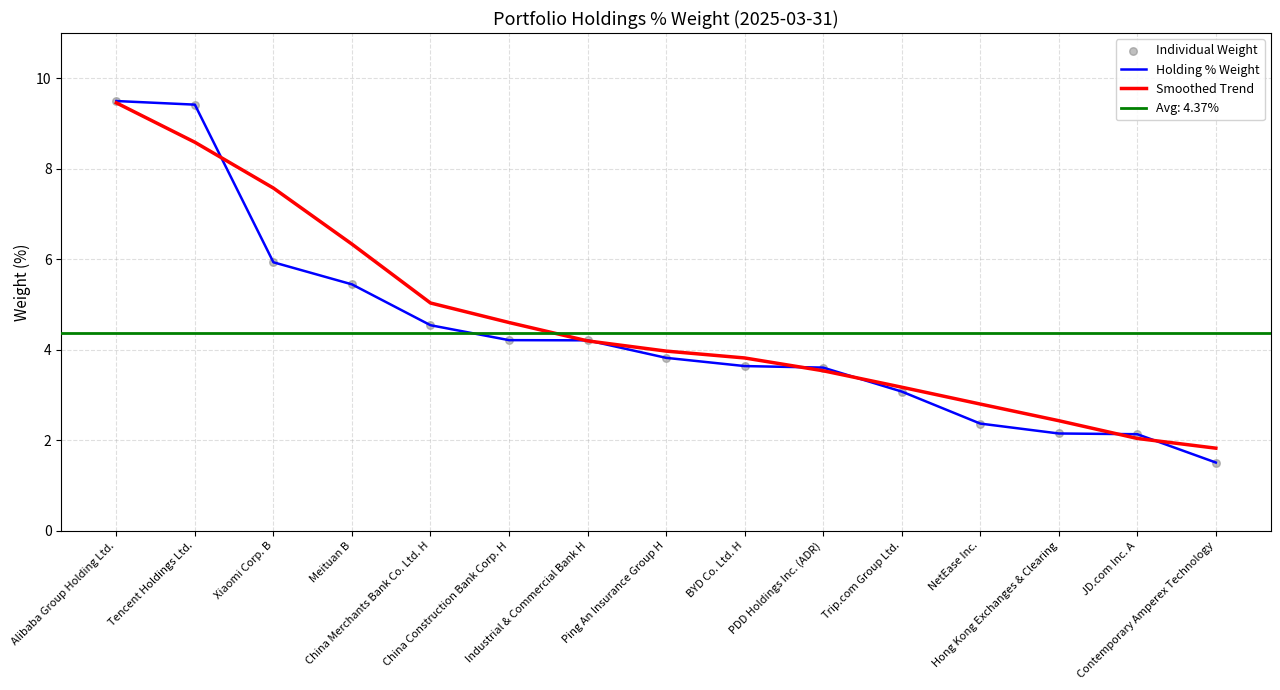

Is the value of Individual Weight at Alibaba Group Holding Ltd. greater than the value of Holding % Weight at Xiaomi Corp. B?

Yes